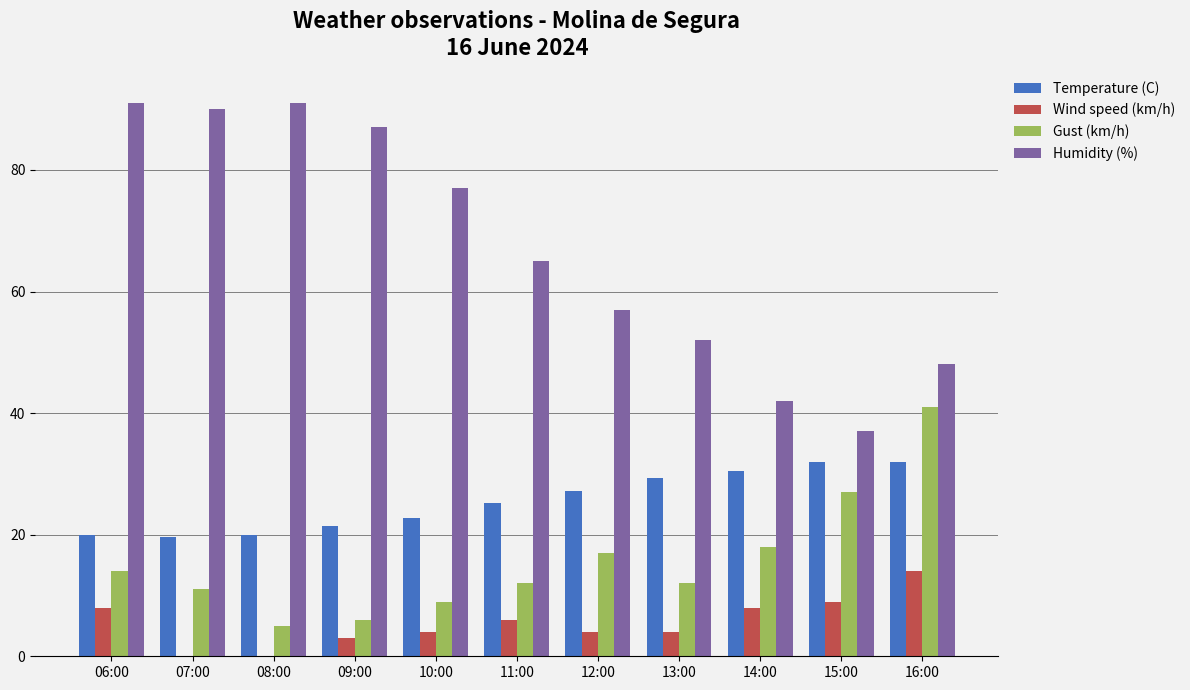

The value of Temperature (C) at 08:00 is 19.9. True or false?

True